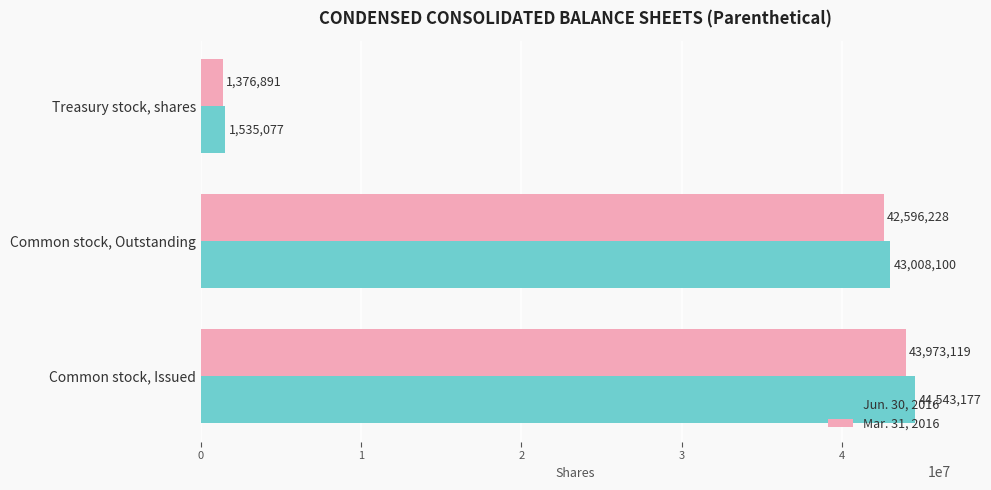

Where is Jun. 30, 2016 nearest to the value 23039127?

Common stock, Outstanding